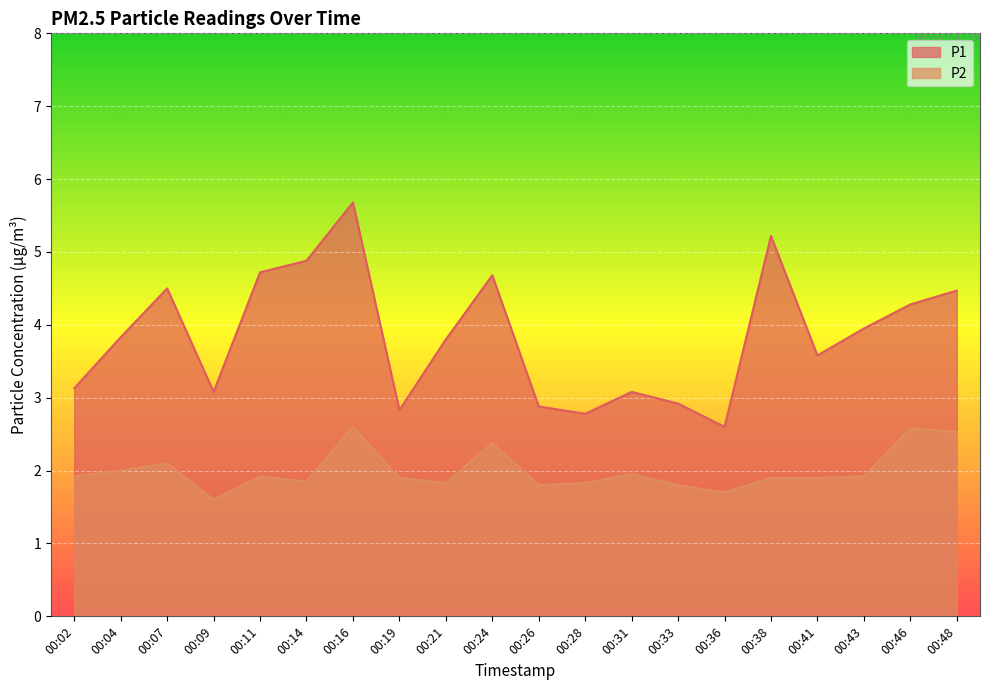

At which category does P2 reach its first local valley?

00:09